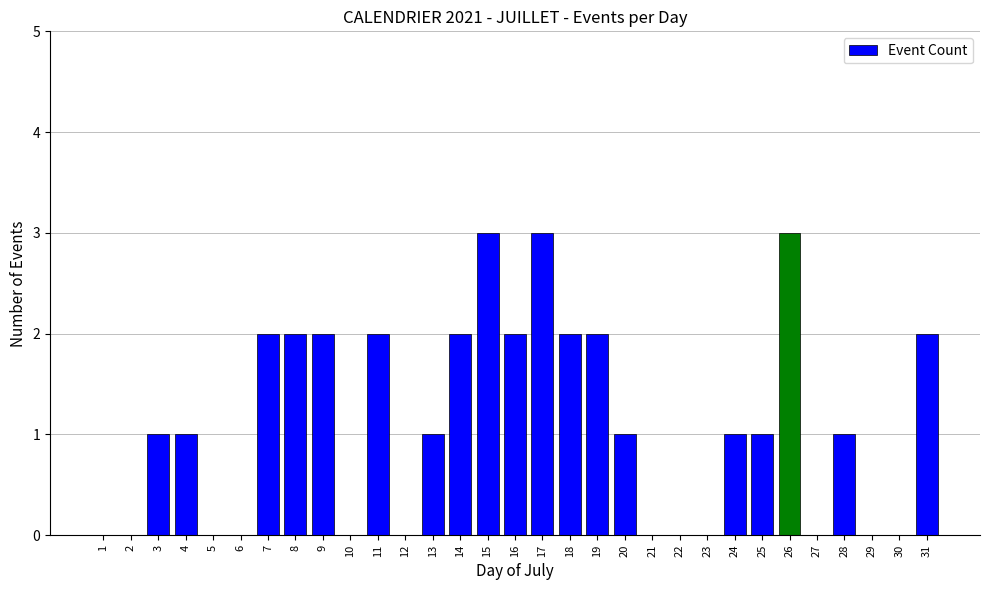

What is the greatest value displayed?

3